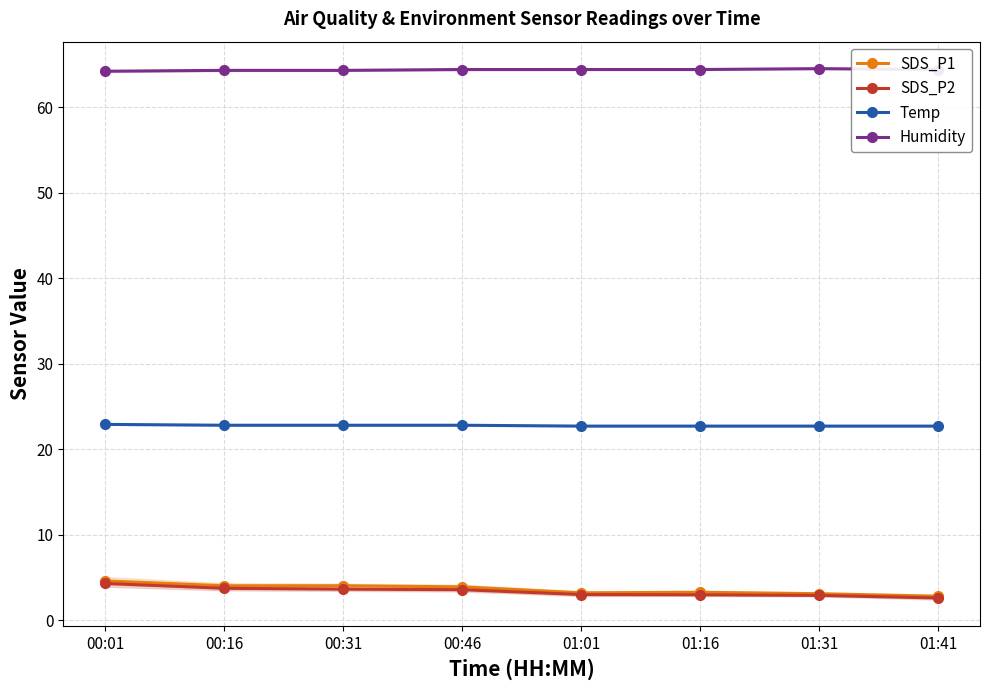

Is it true that SDS_P1 equals 1.8 at 01:41?

False